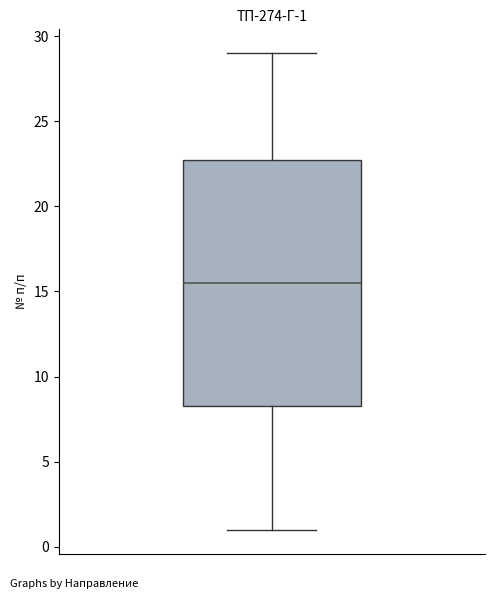

Where does the lower whisker of the box end on the y-axis? The values are not printed on the chart, so give them approximately, as read against the axis.

1.0